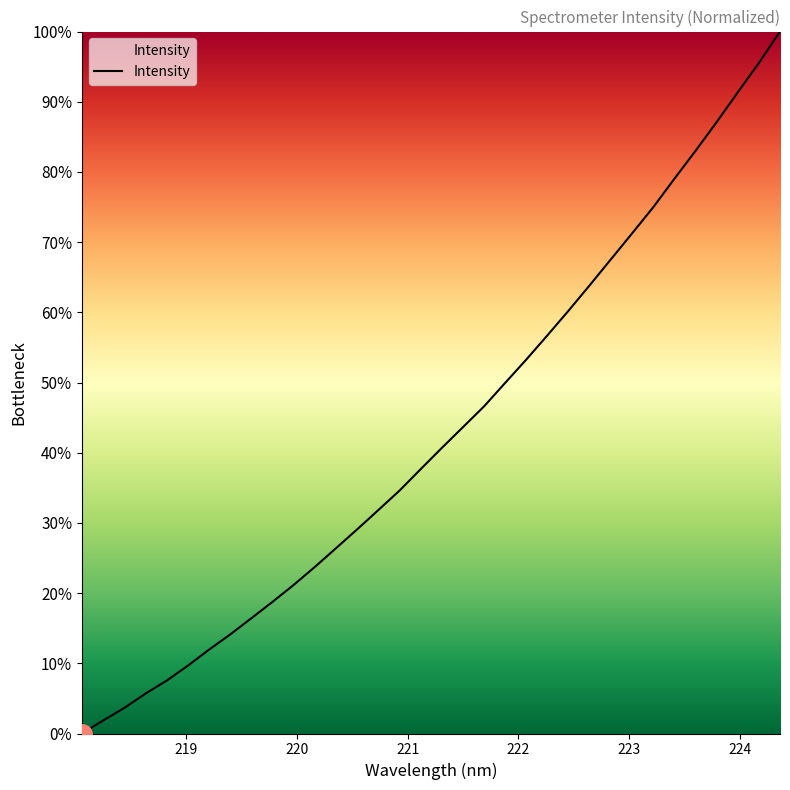

List the labels in order of value, largest first.

224.3616, 224.1709, 223.9802, 223.7895, 223.5987, 223.408, 223.2172, 223.0264, 222.8355, 222.6447, 222.4538, 222.263, 222.0721, 221.8812, 221.6902, 221.4993, 221.3083, 221.1174, 220.9264, 220.7354, 220.5444, 220.3533, 220.1623, 219.9712, 219.7801, 219.589, 219.3979, 219.2067, 219.0156, 218.8244, 218.6332, 218.442, 218.2508, 218.0596